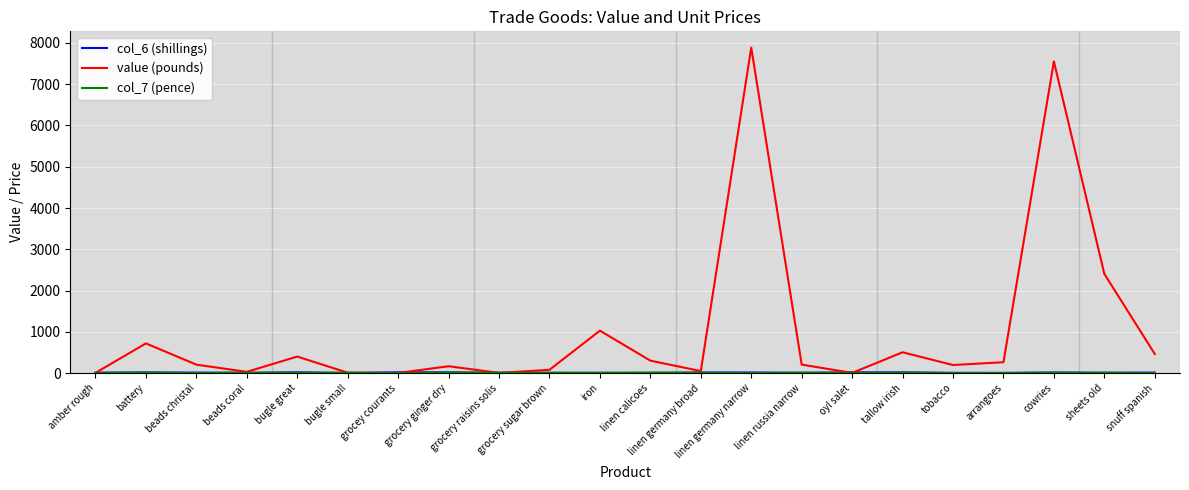

At which label does value (pounds) reach its peak?

linen germany narrow